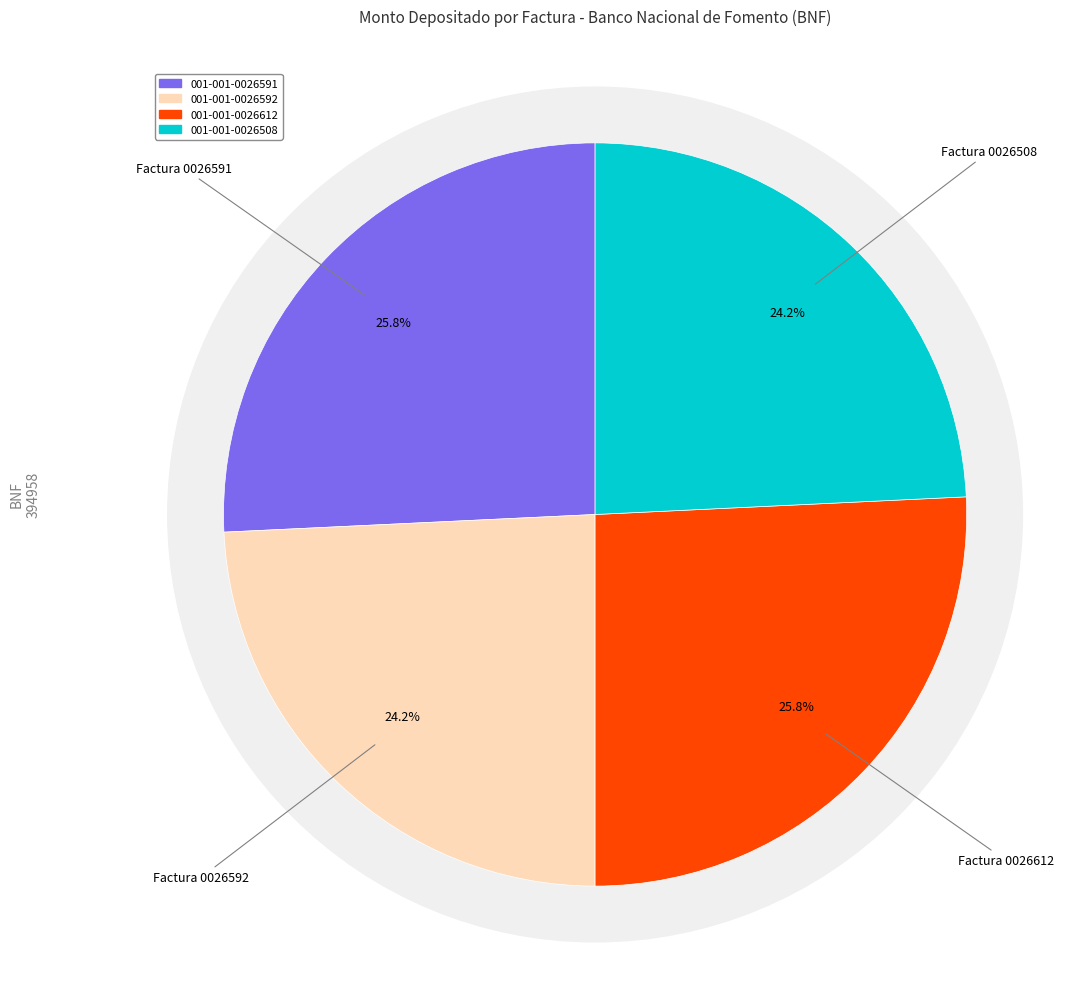

Does any single category account for the majority?

No